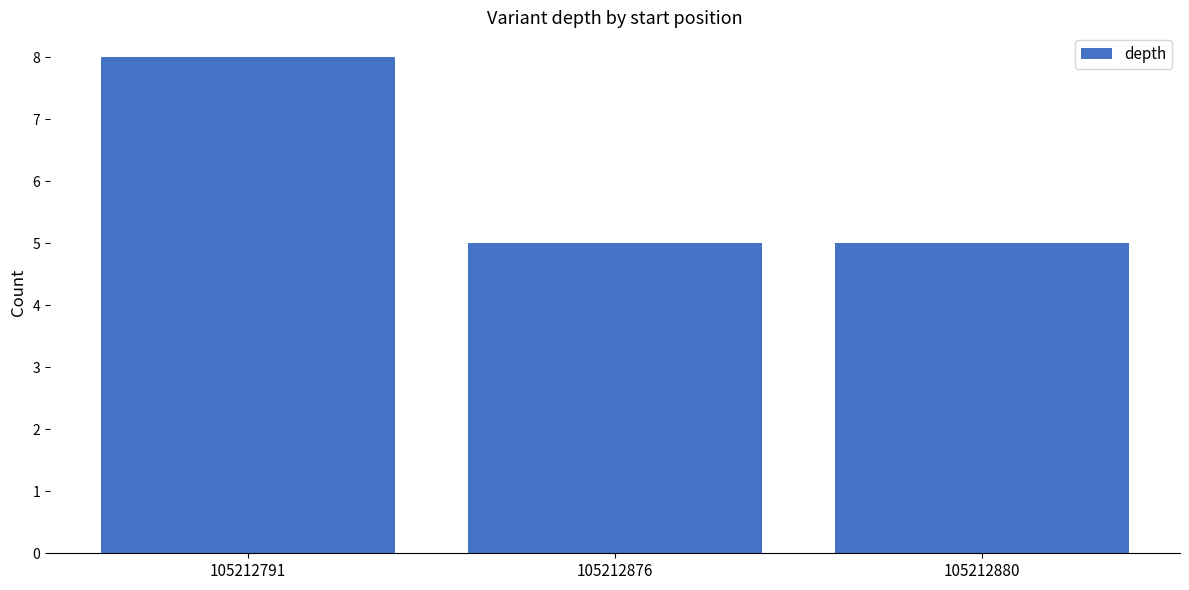

Approximately how many times larger is the value at 105212876 compared to 105212791?

0.6